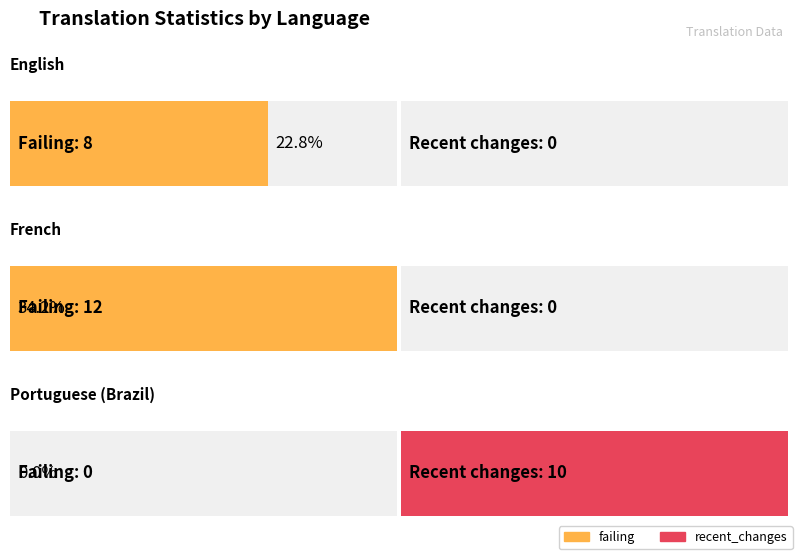

Between French and English, which is larger?

French